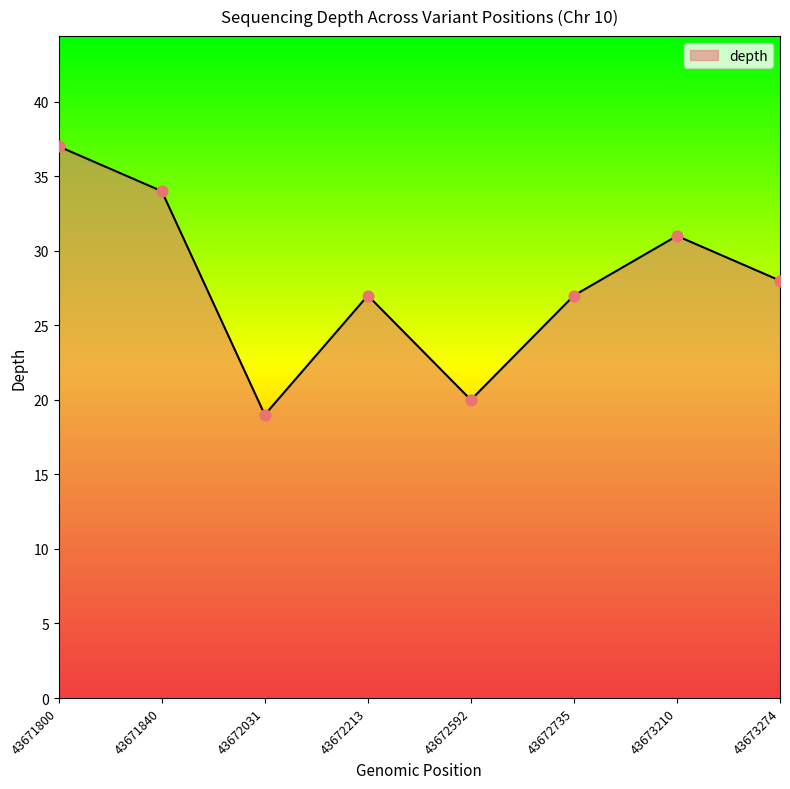

Which has a higher value, 43673210 or 43672735?

43673210